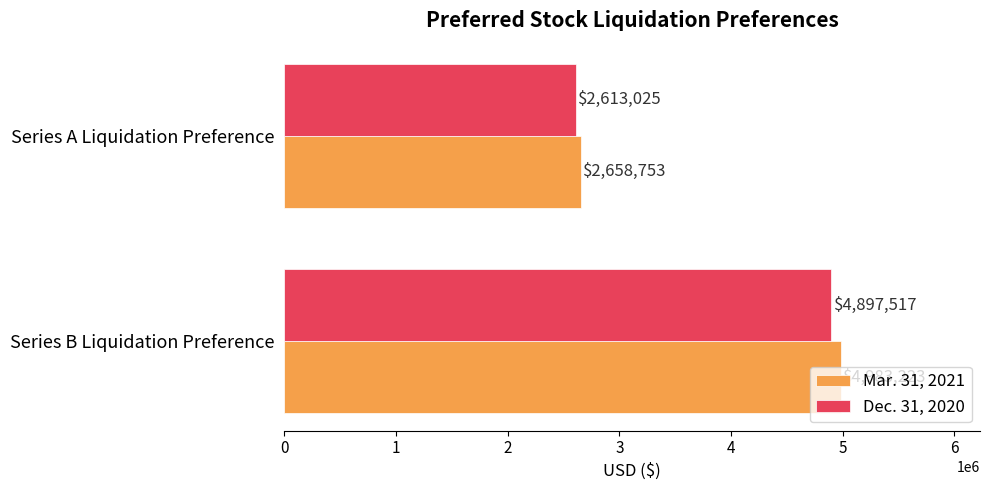

What is the difference between the Mar. 31, 2021 values at Series B Liquidation Preference and Series A Liquidation Preference?

2324470